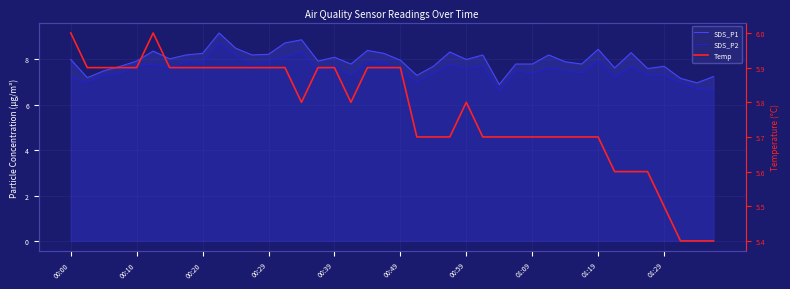

How many interior local valleys does the SDS_P1 series have?

12